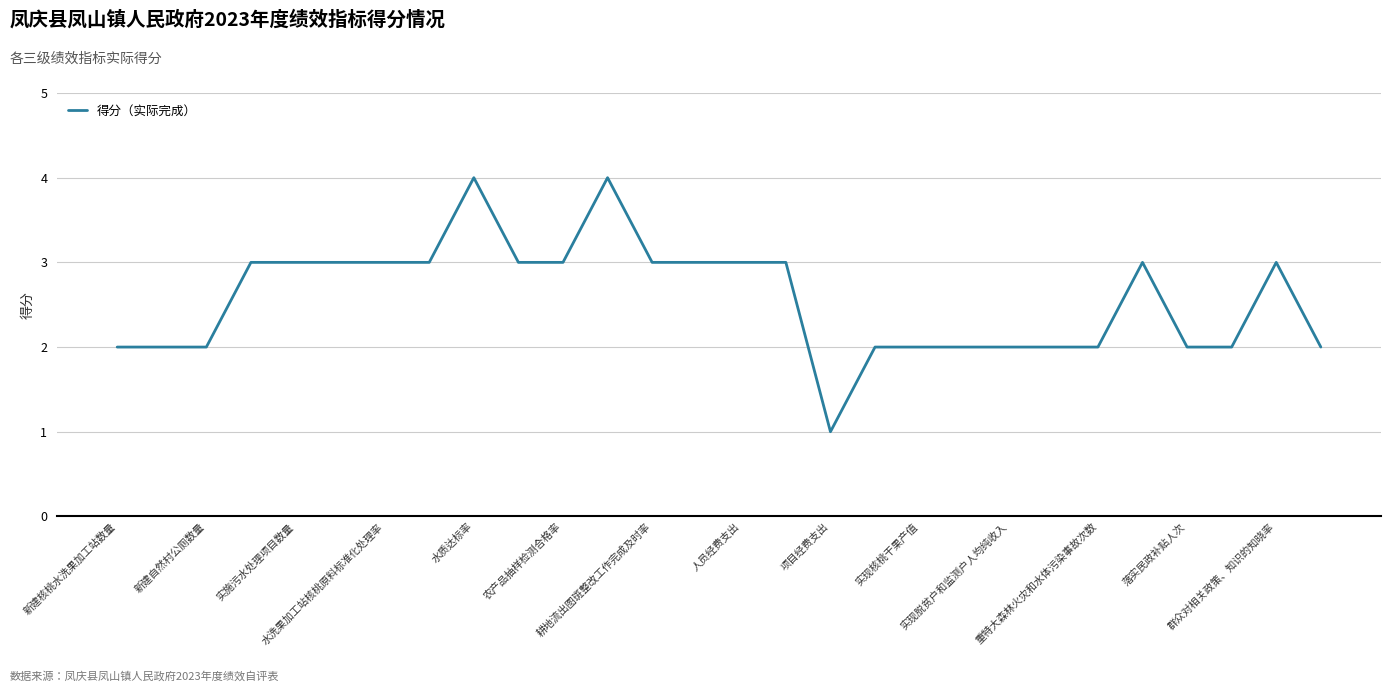

What is the greatest value displayed?

4